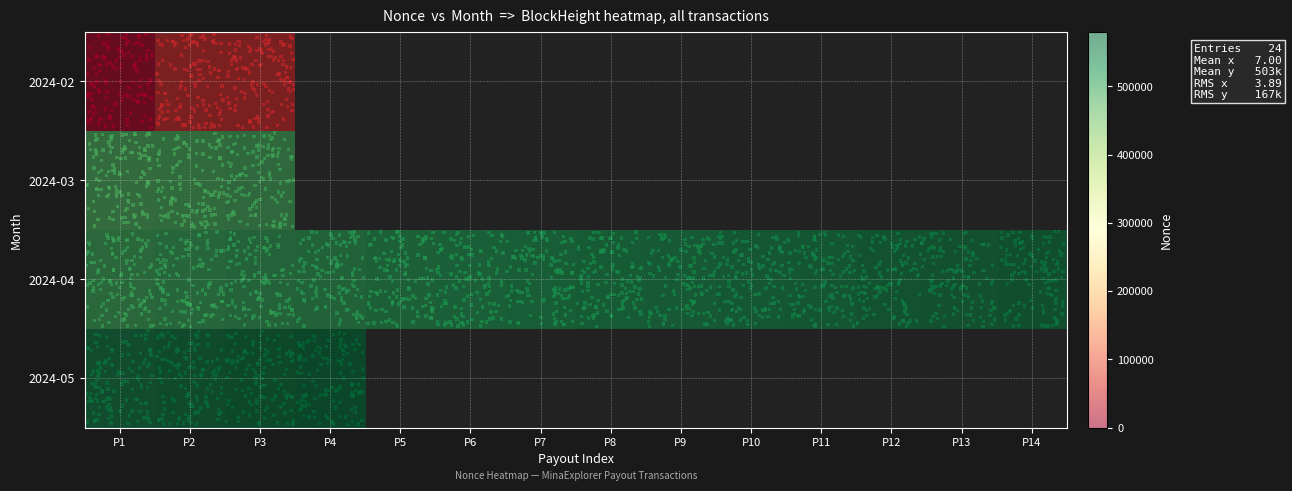

The value of 2024-03 at P3 is 295938.1. True or false?

False